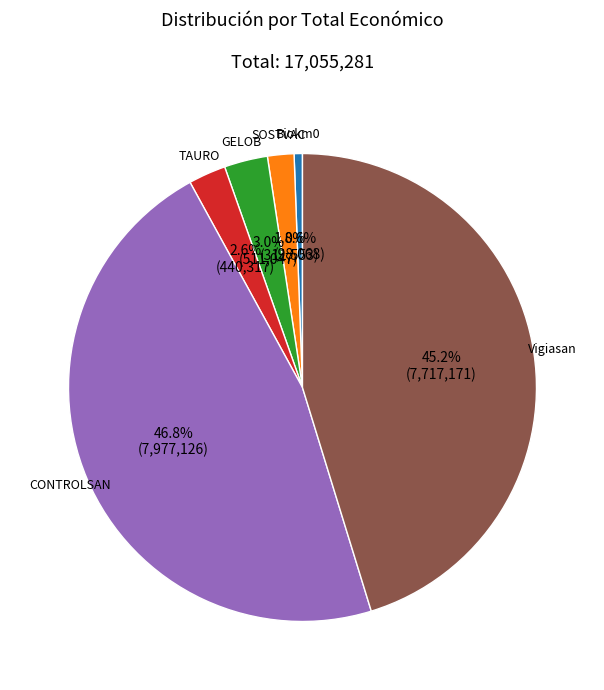

Is SOSTVAC the majority of the pie?

No